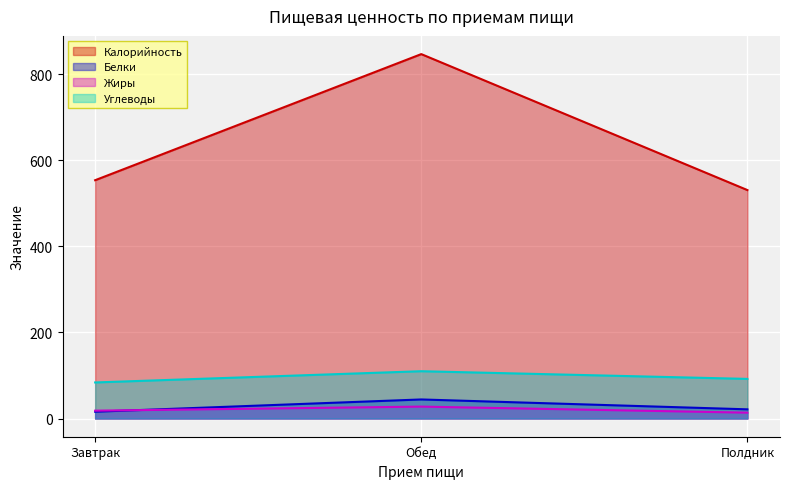

How many lines are shown in the chart?

4